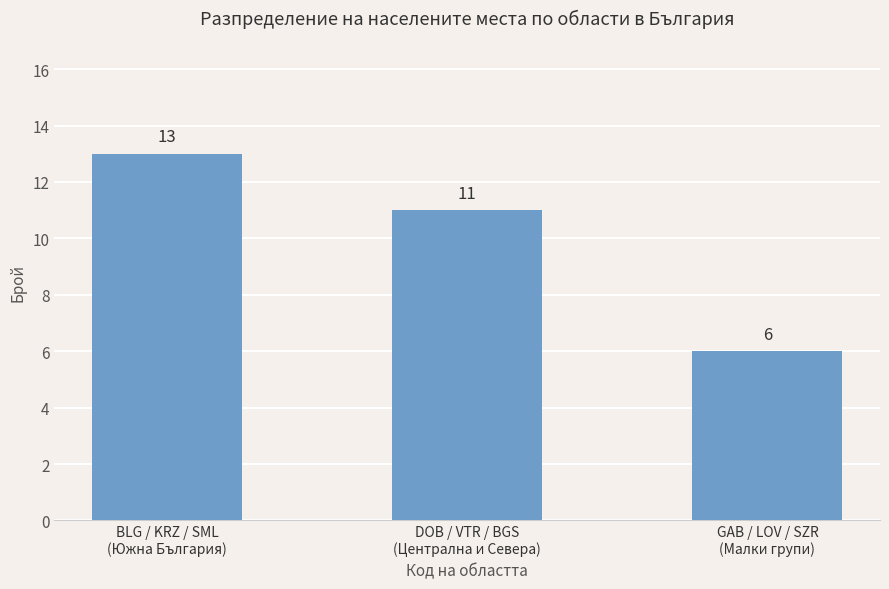

Reading left to right, list all the values displayed in this chart.

BLG / KRZ / SML
(Южна България)=13	DOB / VTR / BGS
(Централна и Севера)=11	GAB / LOV / SZR
(Малки групи)=6